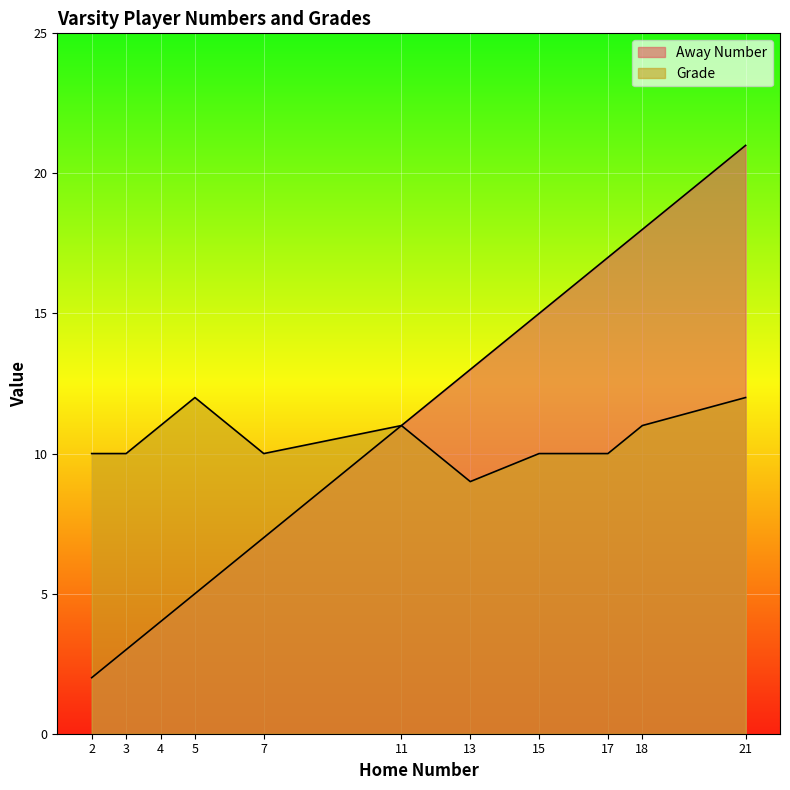

True or false: Away Number has more than 0 interior local peaks.

False